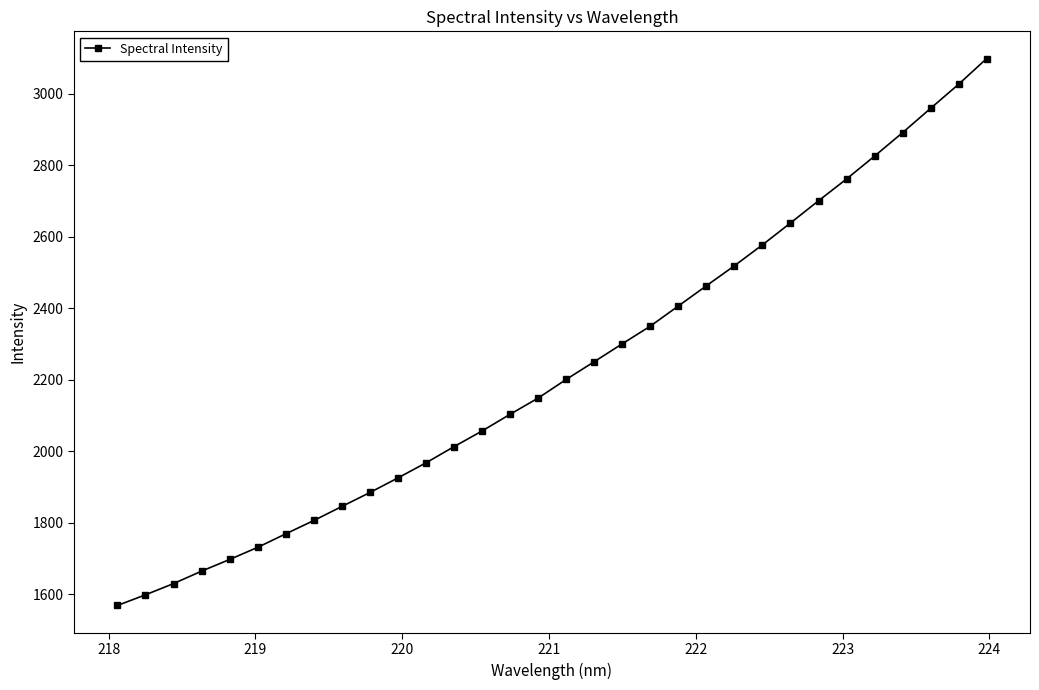

What is the difference between the maximum and minimum values?

1528.6